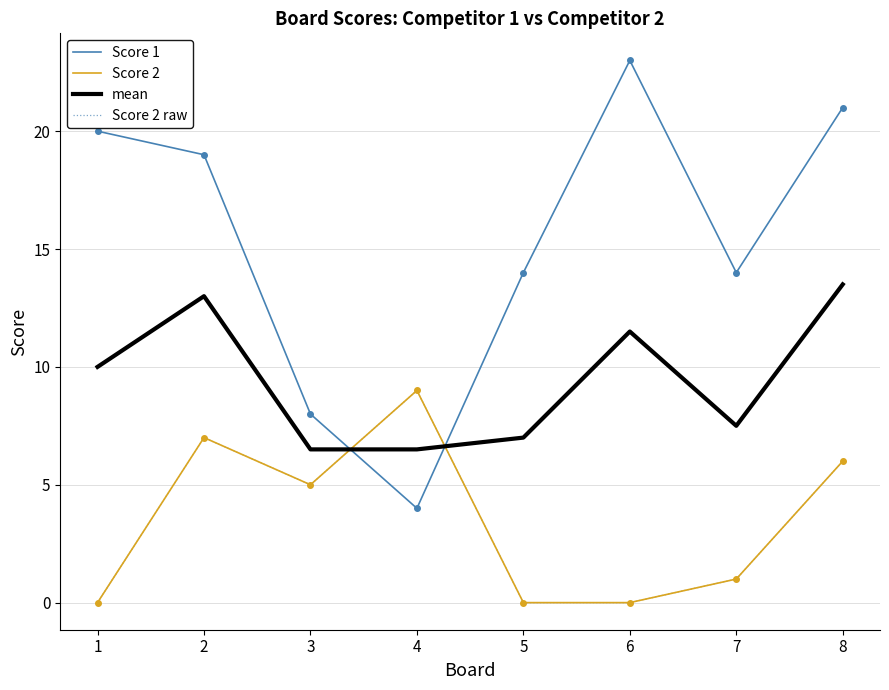

True or false: Score 2 raw and Score 2 intersect in this chart.

False